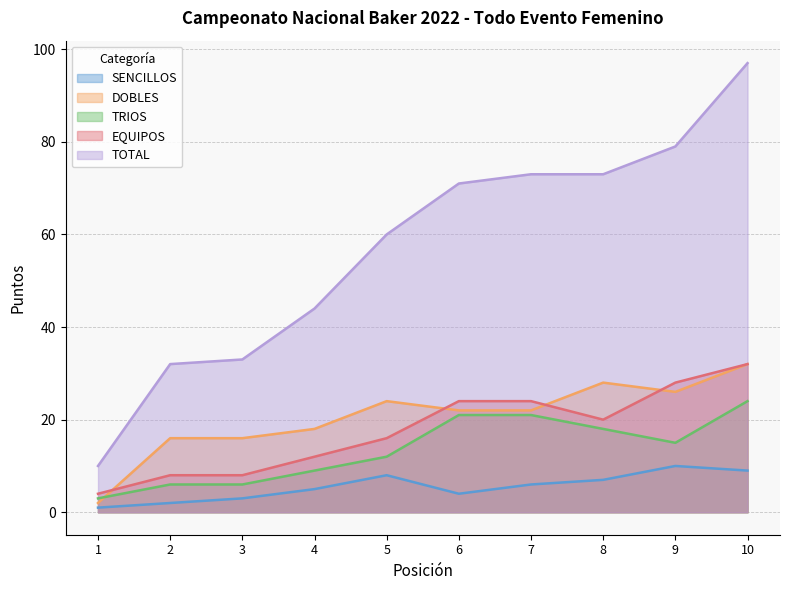

At which category is the sum across all series the highest?

10